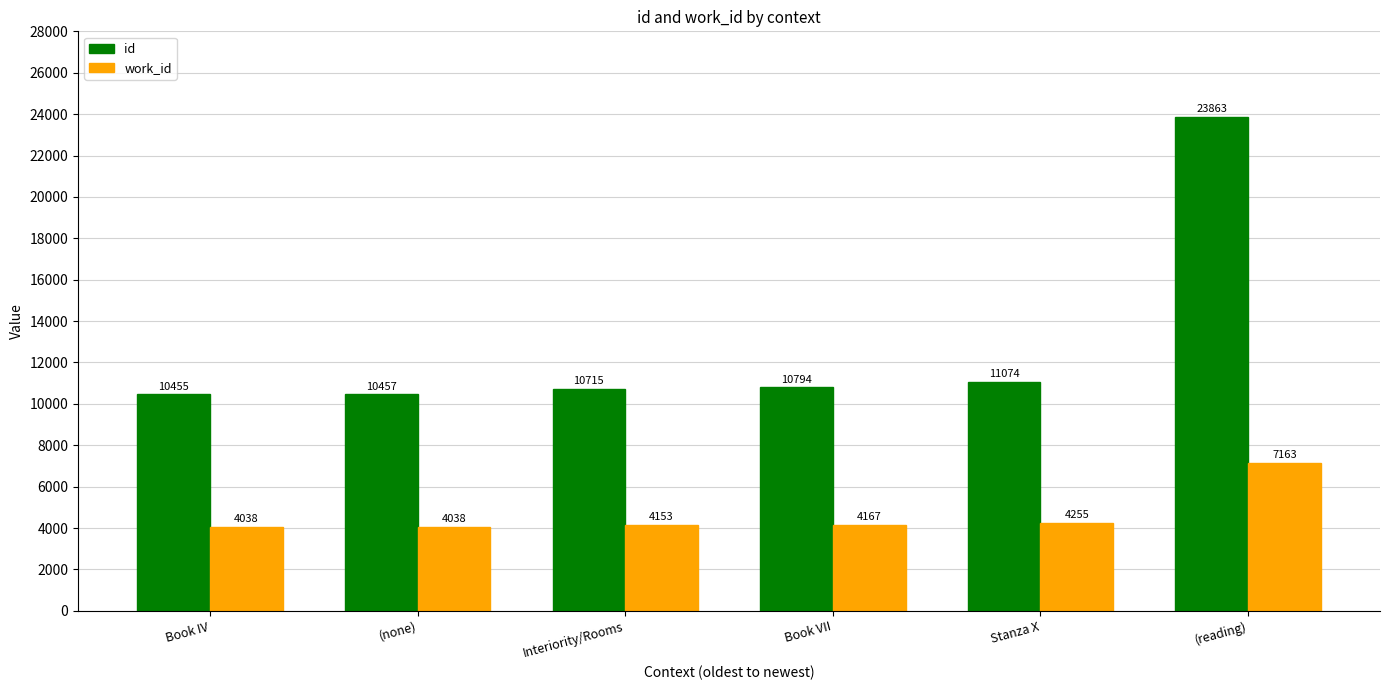

At Interiority/Rooms, list the series in order from smallest to largest.

work_id, id